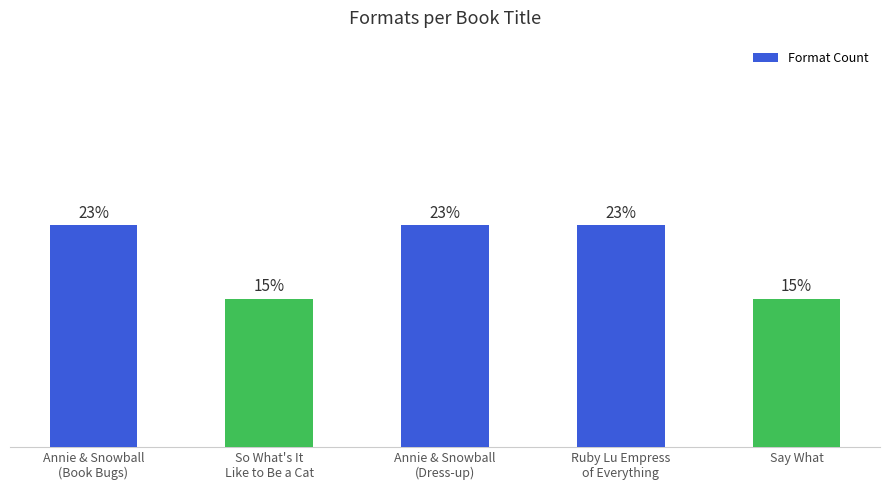

What is the label of the 2nd bar from the right?

Ruby Lu Empress
of Everything